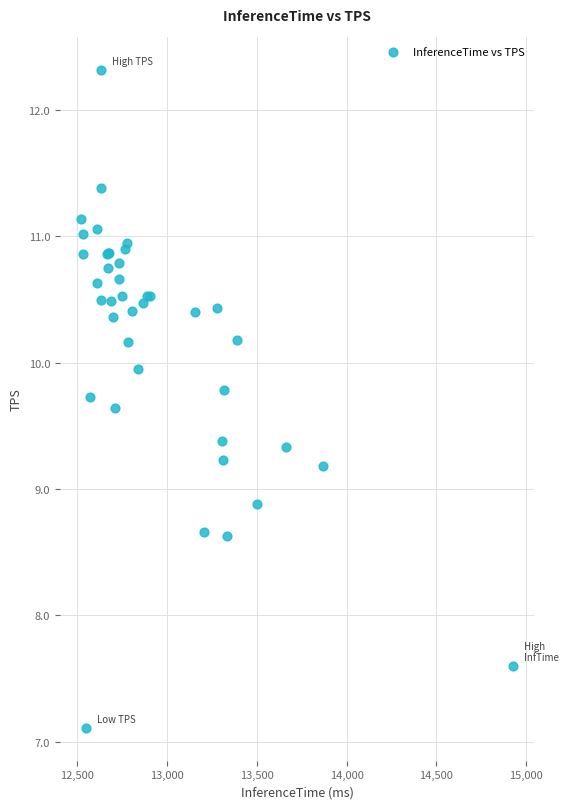

What Y value in the scatter plot is closest to 9?

8.9